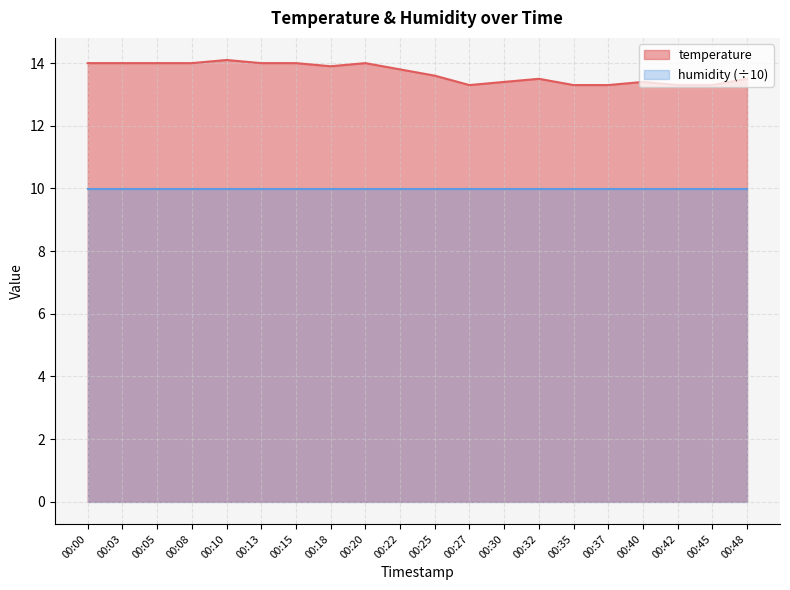

True or false: the data has more than 0 interior local peaks.

True